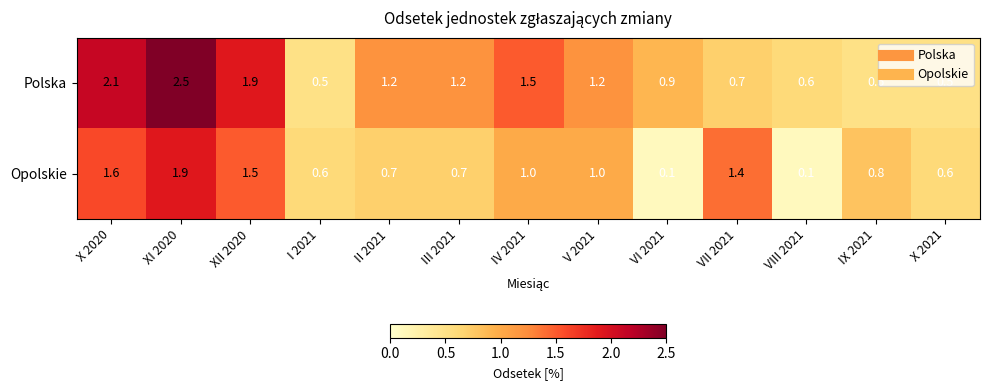

What is the spread (max minus min) of values at XII 2020?

0.4